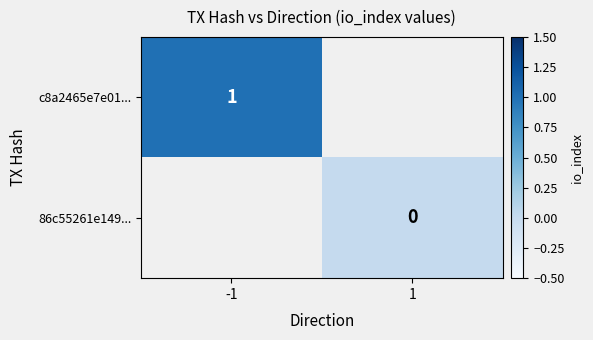

What value does the c8a2465e7e01... series have at -1?

1.0